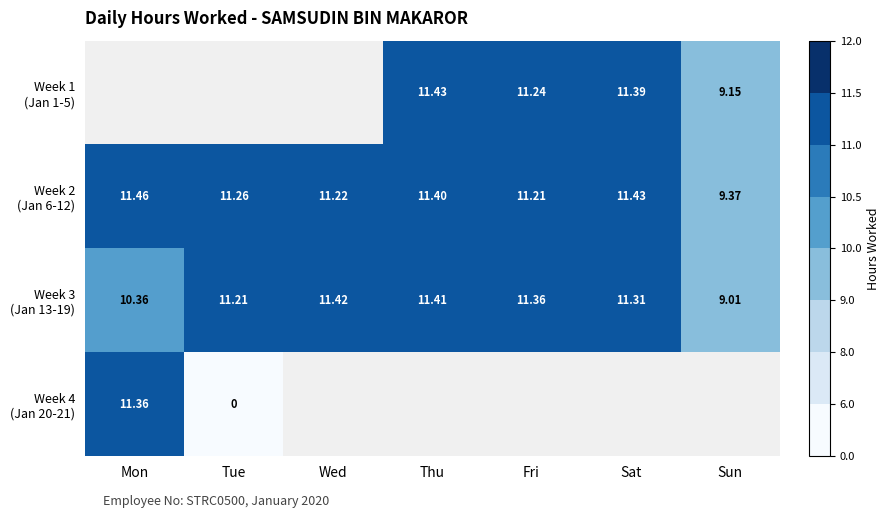

Rank the series by their average value, from lowest to highest.

Week 3 (Jan 13-19), Week 4 (Jan 20-21), Week 1 (Jan 1-5), Week 2 (Jan 6-12)